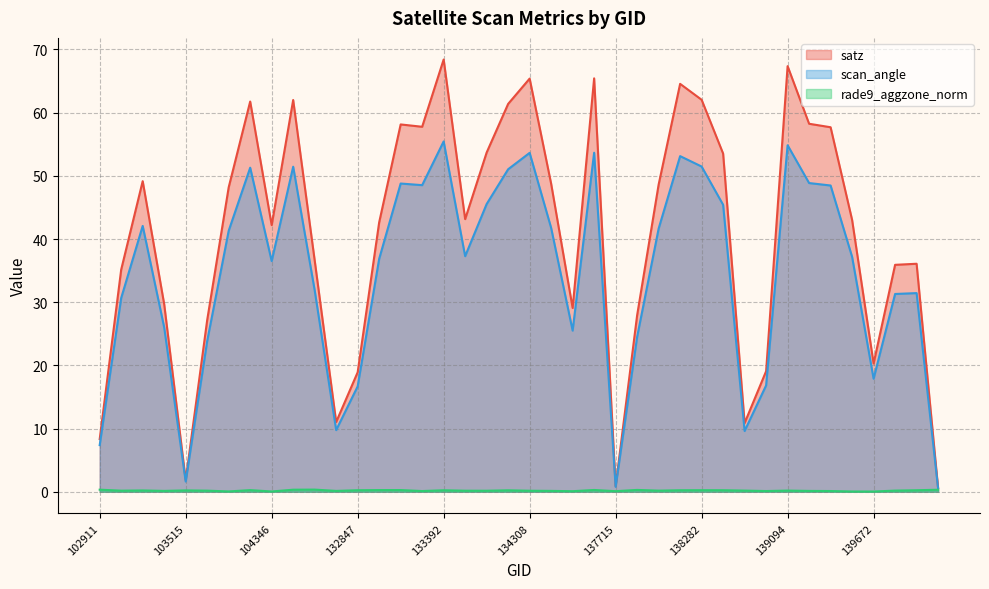

True or false: satz has more than 2 points higher than both neighbors.

True